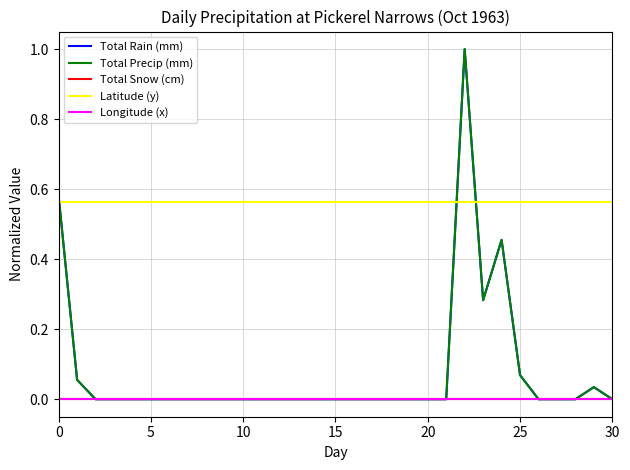

Does the chart have visible grid lines?

Yes